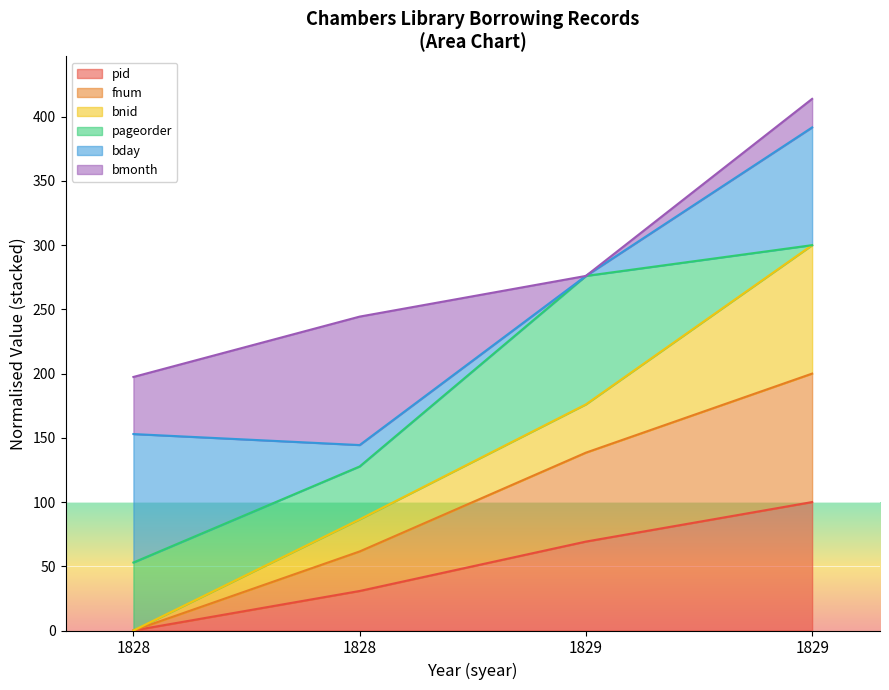

Does the chart display data point markers on the line(s)?

No